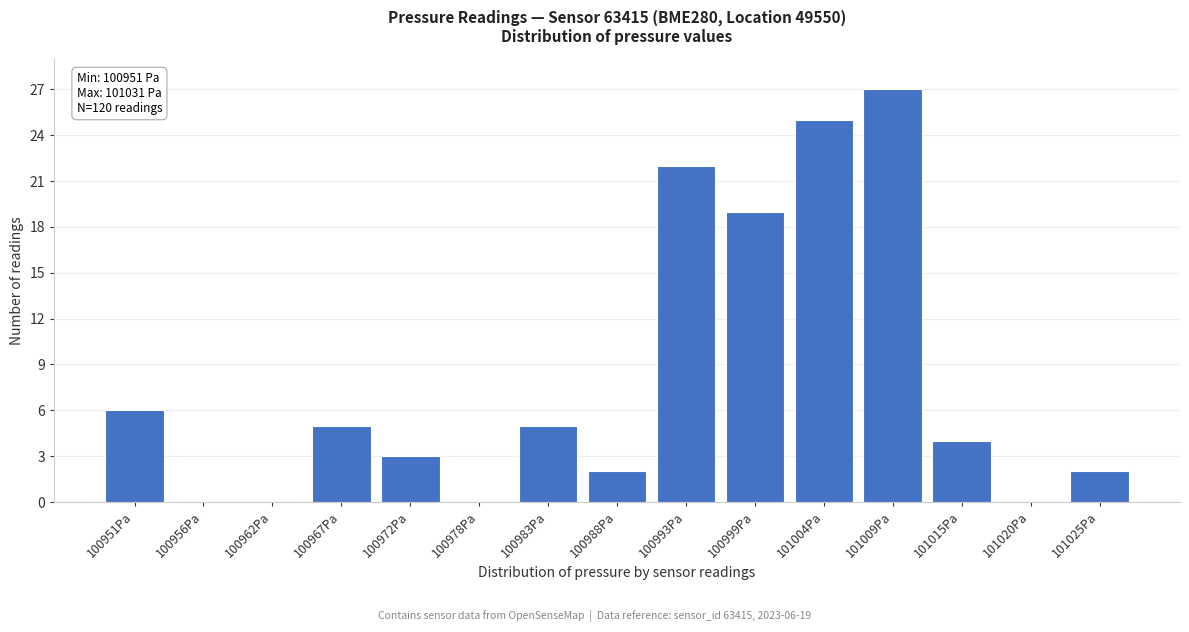

Reading left to right, what are all the values shown in this chart?

100951Pa=6	100956Pa=0	100962Pa=0	100967Pa=5	100972Pa=3	100978Pa=0	100983Pa=5	100988Pa=2	100993Pa=22	100999Pa=19	101004Pa=25	101009Pa=27	101015Pa=4	101020Pa=0	101025Pa=2